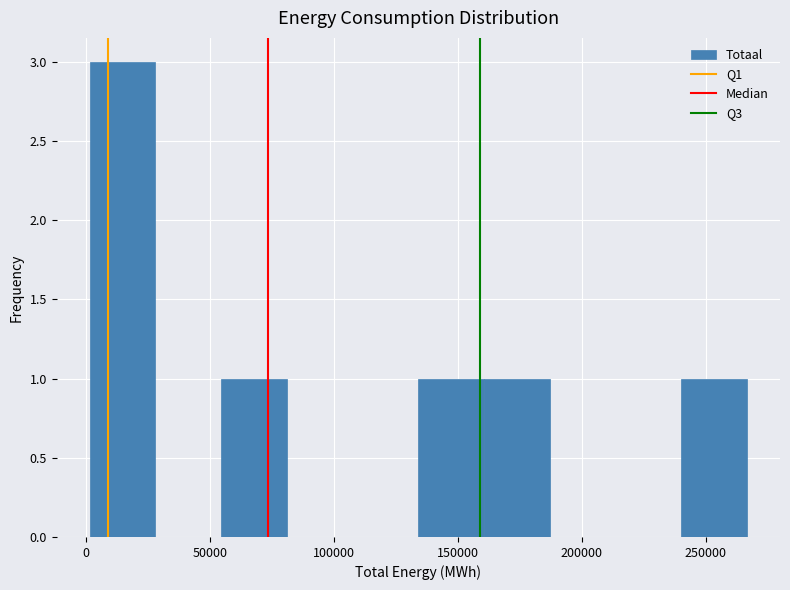

Reading left to right, list every bar in this chart as the range it spans on the x-axis followed by its height. Neither the bar edges nor the heights are printed on the chart, so give them approximately, as read against the axes.

0 to 30000: 3
30000 to 55000: 0
55000 to 80000: 1
80000 to 110000: 0
110000 to 135000: 0
135000 to 160000: 1
160000 to 185000: 1
185000 to 215000: 0
215000 to 240000: 0
240000 to 265000: 1